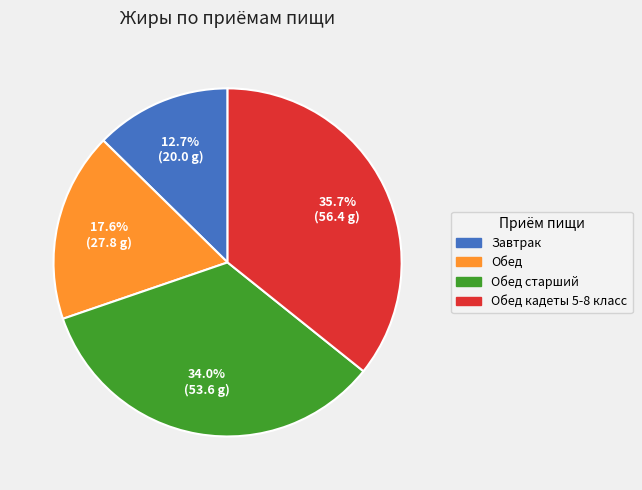

Is there a majority slice in this chart?

No